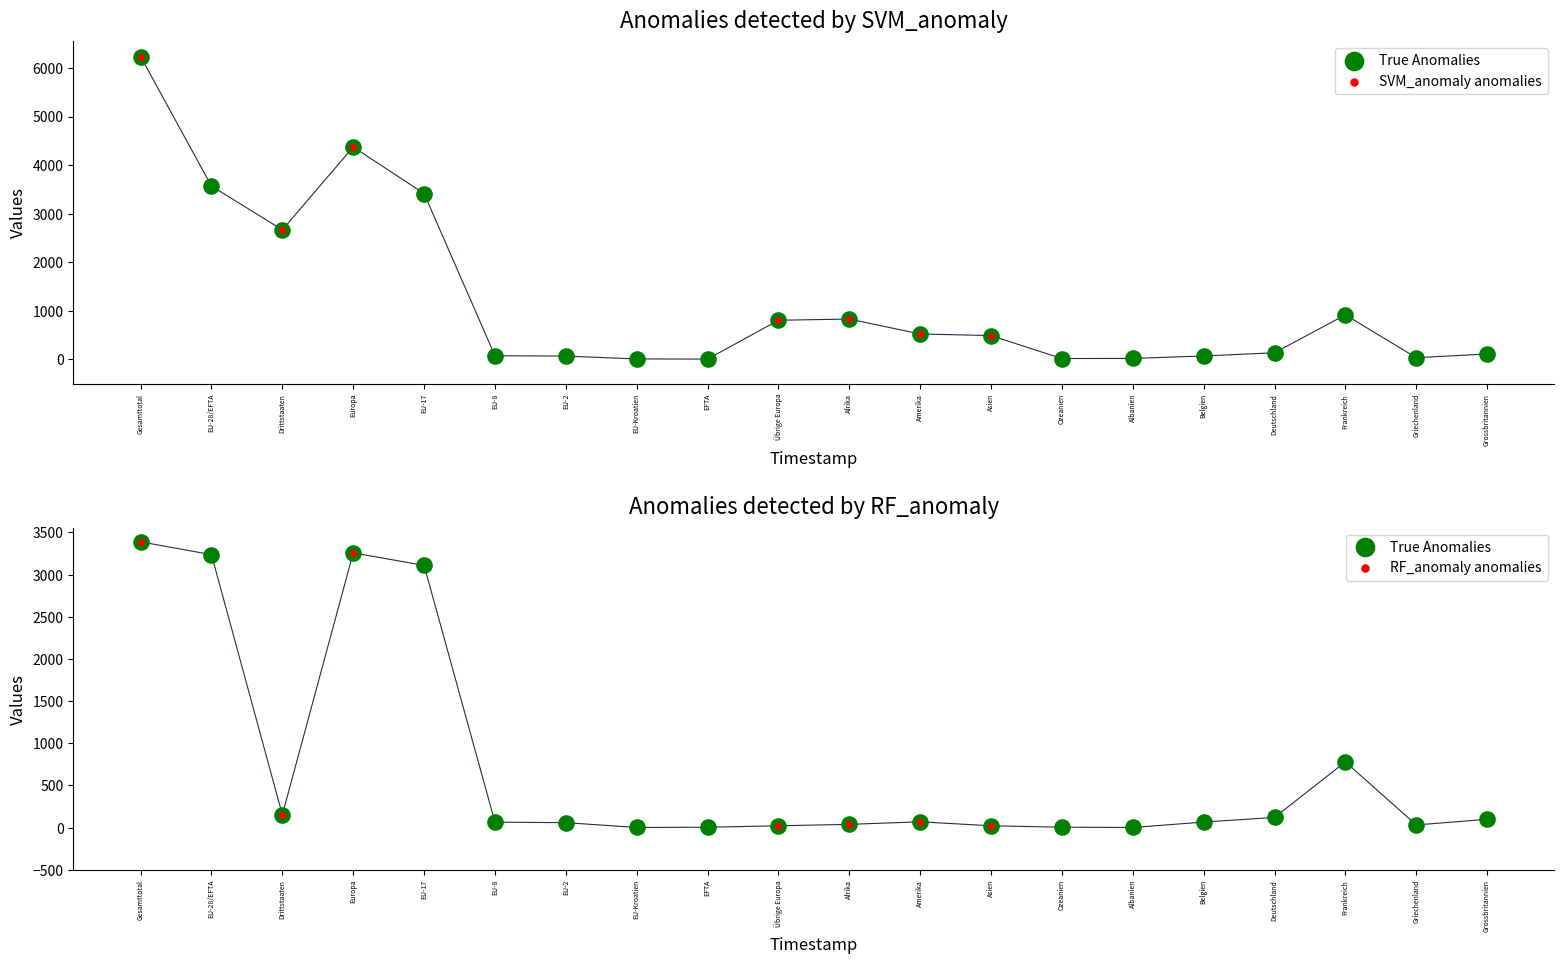

At which category is the sum across all series the highest?

Gesamttotal